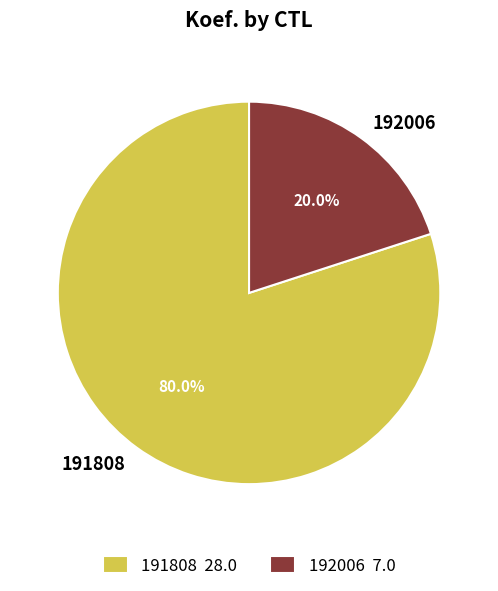

Between 191808 and 192006, which is larger?

191808